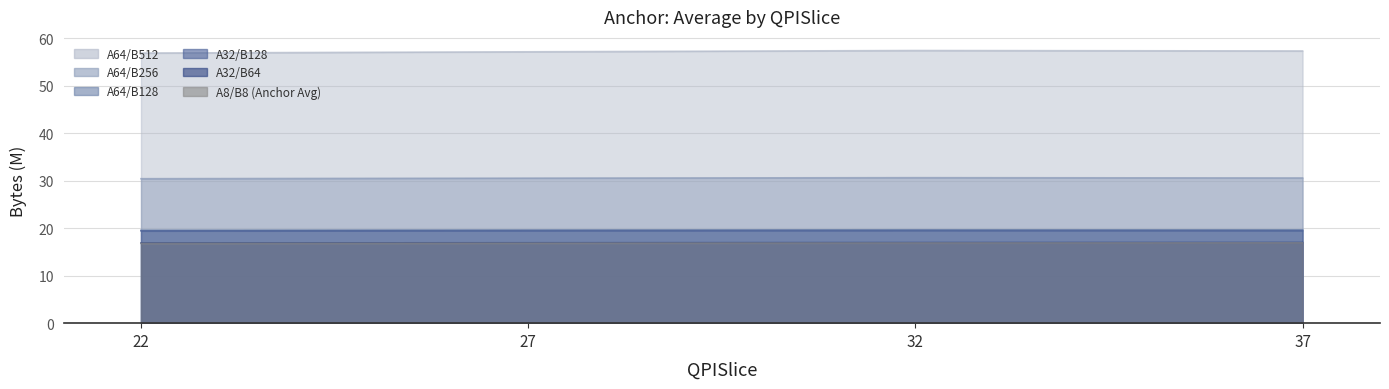

List the labels in order of A32/B64 value, smallest first.

22, 27, 32, 37